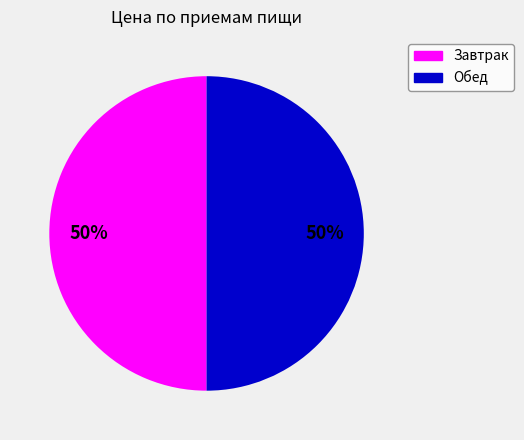

Is it true that Обед is 50% of the pie?

True